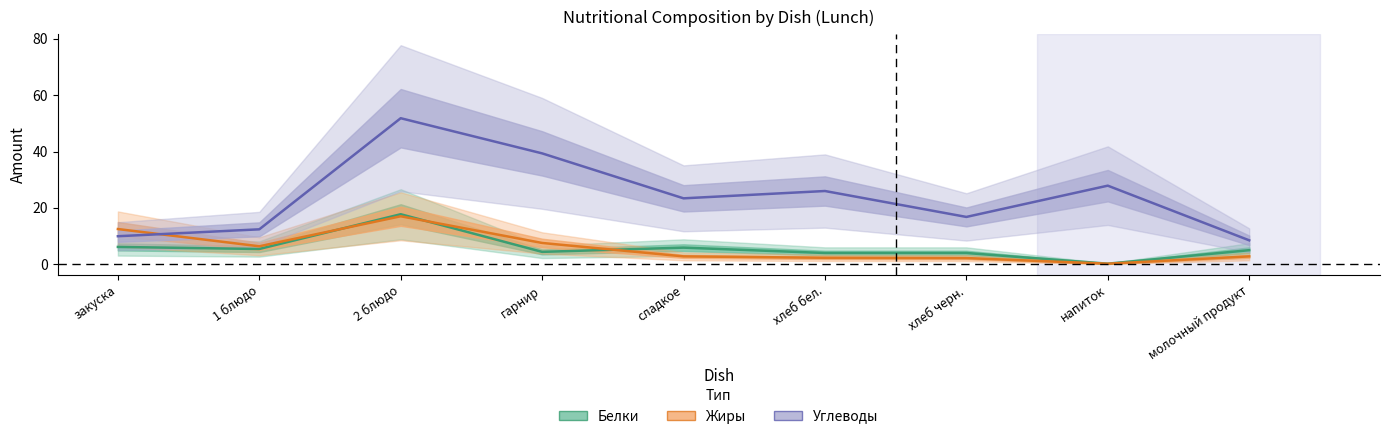

Where is the first local maximum for Углеводы?

2 блюдо